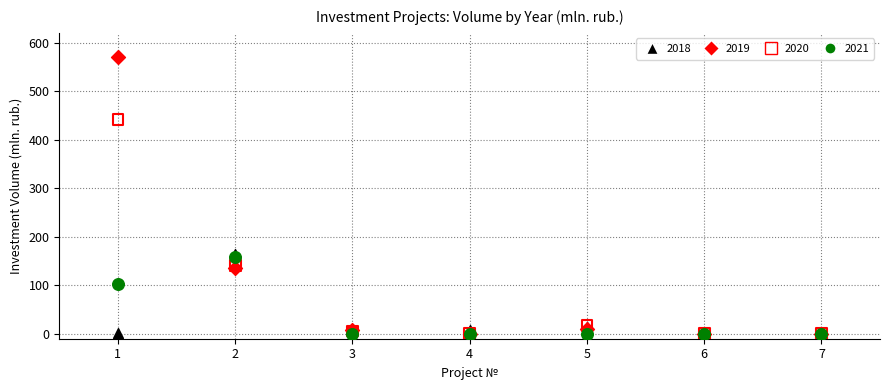

Across all series, what Y value is closest to 284?

165.5